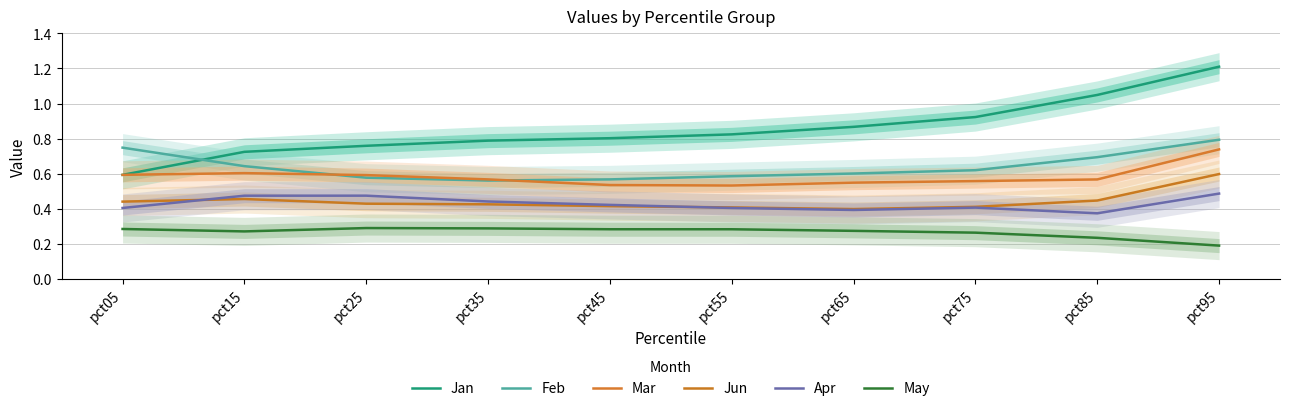

Reading left to right, what are all the values shown in this chart?

Jan: pct05=0.6	pct15=0.7	pct25=0.8	pct35=0.8	pct45=0.8	pct55=0.8	pct65=0.9	pct75=0.9	pct85=1.0	pct95=1.2
Feb: pct05=0.7	pct15=0.6	pct25=0.6	pct35=0.6	pct45=0.6	pct55=0.6	pct65=0.6	pct75=0.6	pct85=0.7	pct95=0.8
Mar: pct05=0.6	pct15=0.6	pct25=0.6	pct35=0.6	pct45=0.5	pct55=0.5	pct65=0.5	pct75=0.6	pct85=0.6	pct95=0.7
Jun: pct05=0.4	pct15=0.5	pct25=0.4	pct35=0.4	pct45=0.4	pct55=0.4	pct65=0.4	pct75=0.4	pct85=0.4	pct95=0.6
Apr: pct05=0.4	pct15=0.5	pct25=0.5	pct35=0.4	pct45=0.4	pct55=0.4	pct65=0.4	pct75=0.4	pct85=0.4	pct95=0.5
May: pct05=0.3	pct15=0.3	pct25=0.3	pct35=0.3	pct45=0.3	pct55=0.3	pct65=0.3	pct75=0.3	pct85=0.2	pct95=0.2